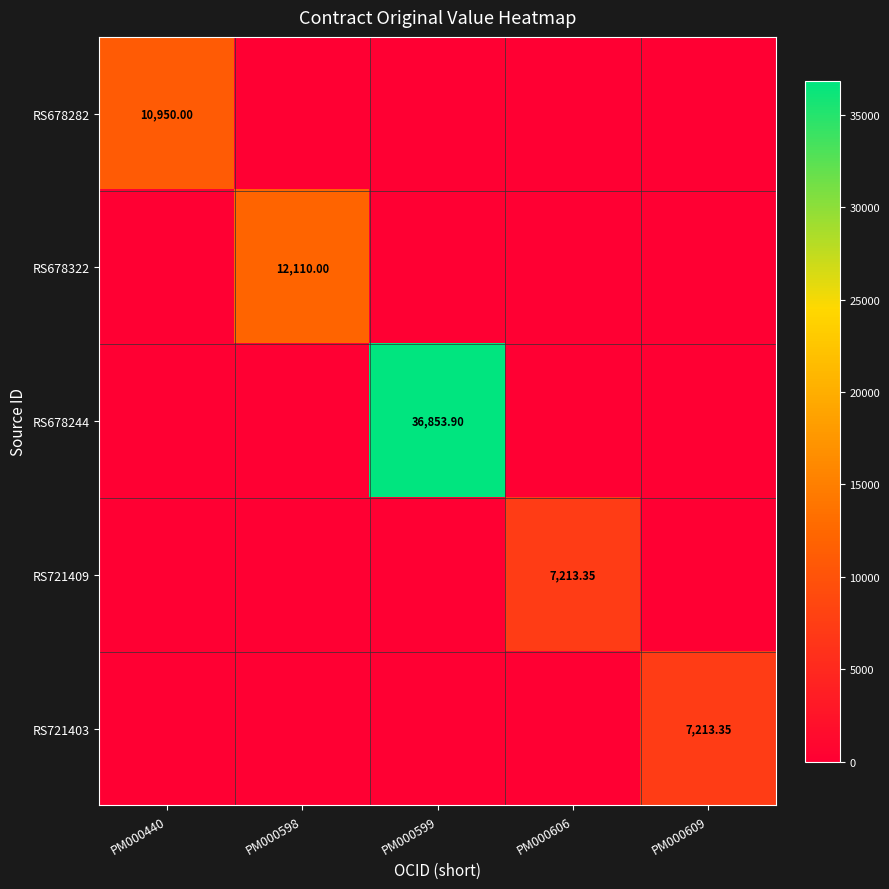

How many values in RS678244 are above zero?

1